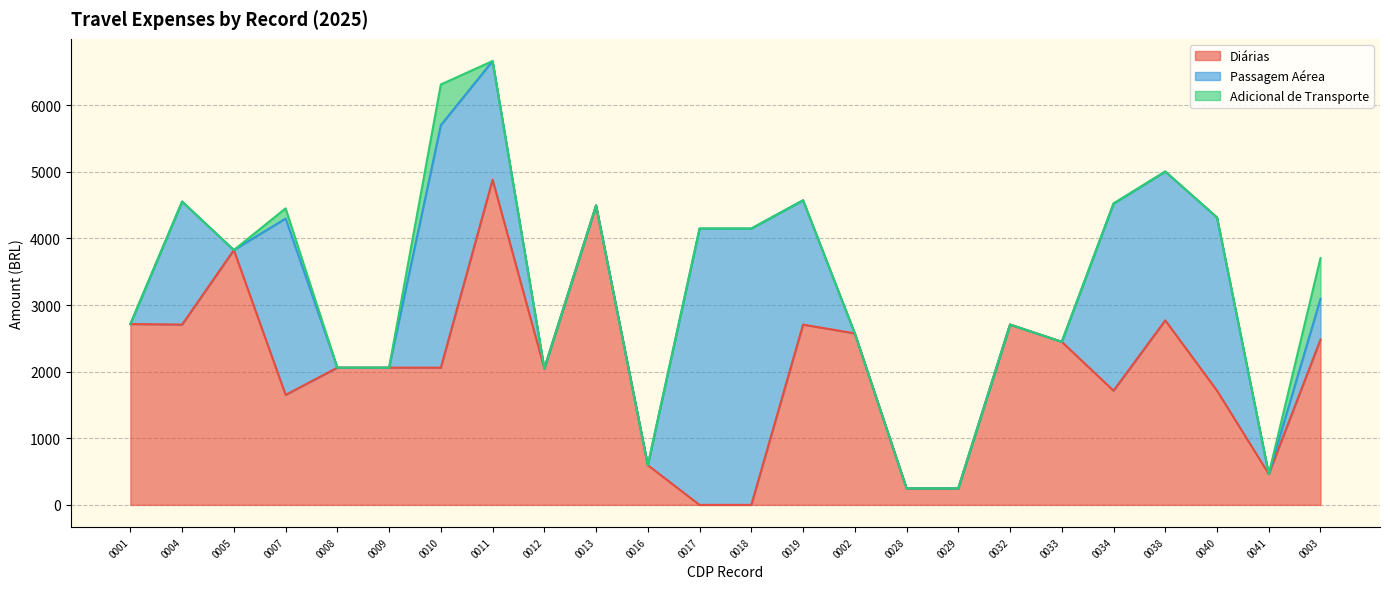

In Diárias, how many points are higher than both neighbors (excluding endpoints)?

6